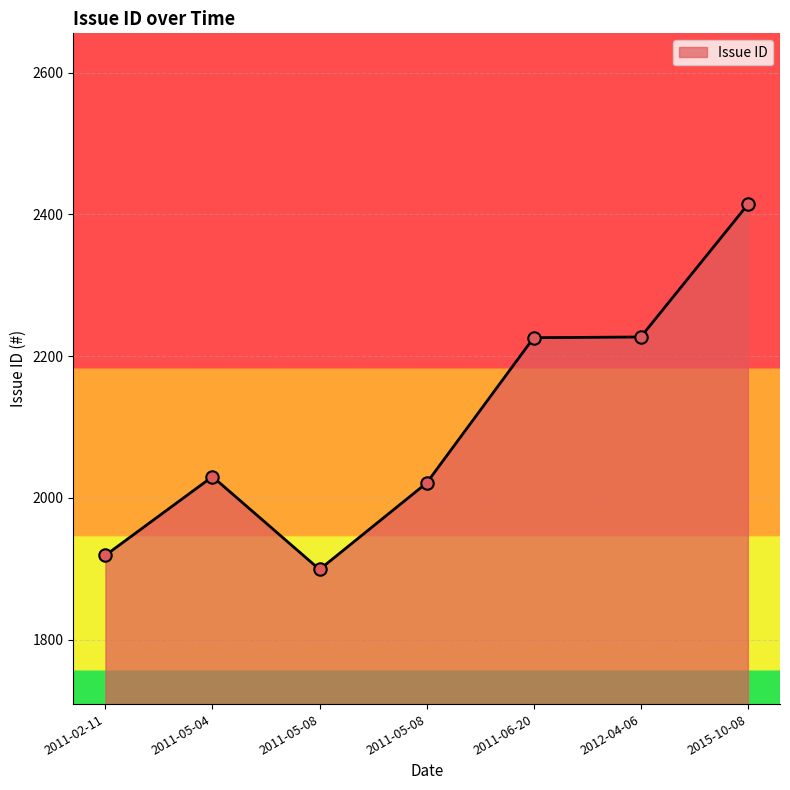

What is the ratio of the value at 2011-05-08 to the value at 2011-02-11?

1.1